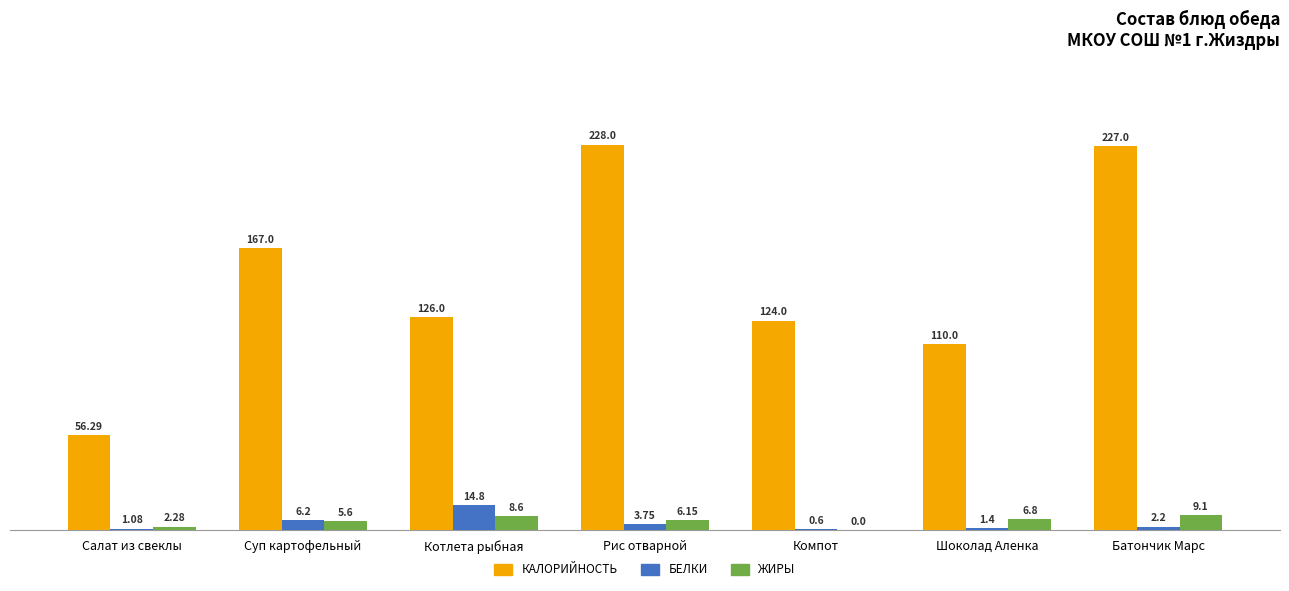

At which category is the sum across all series the highest?

Батончик Марс